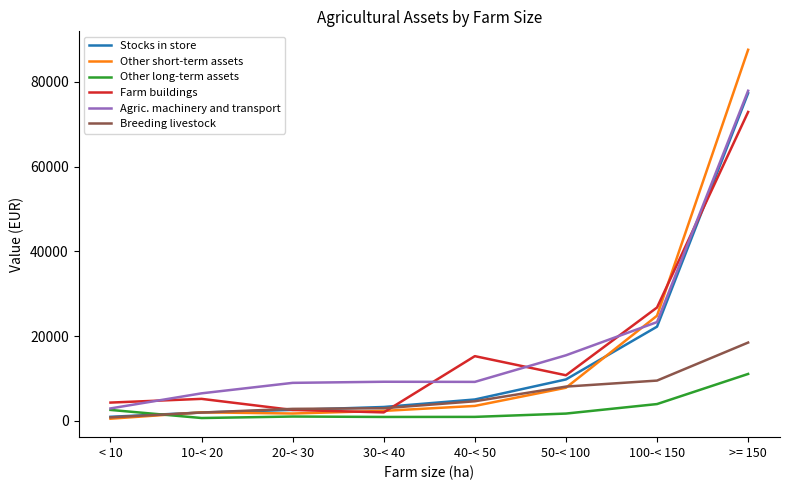

Which series ends up on top after the final intersection of Other long-term assets and Breeding livestock?

Breeding livestock